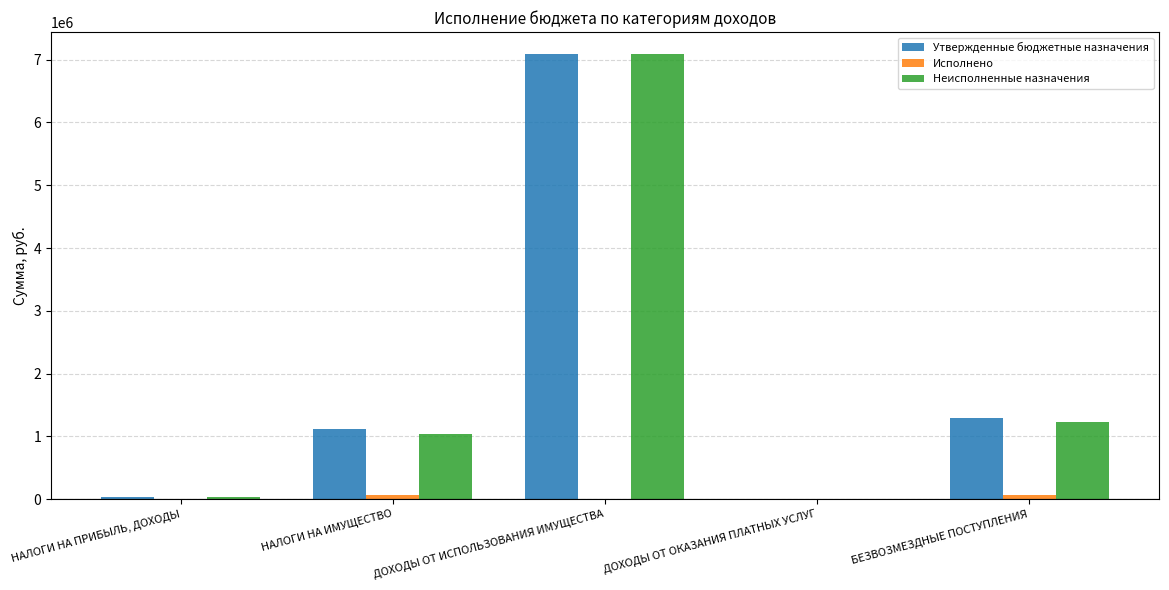

True or false: Утвержденные бюджетные назначения has a value of 1111183.0 at НАЛОГИ НА ИМУЩЕСТВО.

True